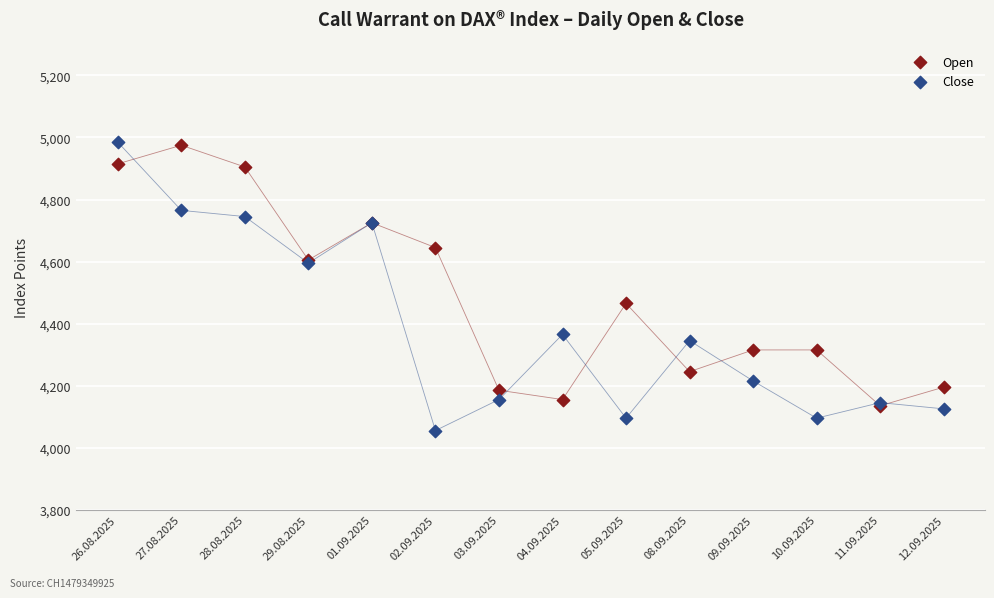

Across all series, what Y value is closest to 4520?

4465